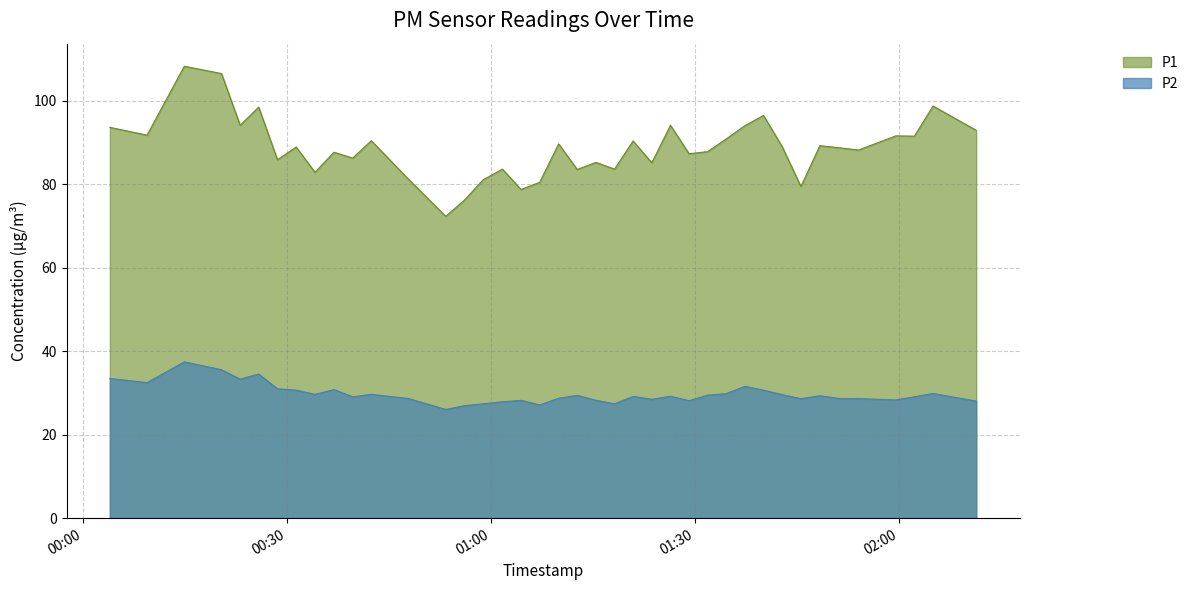

What is the average value of the P2 series?

29.8